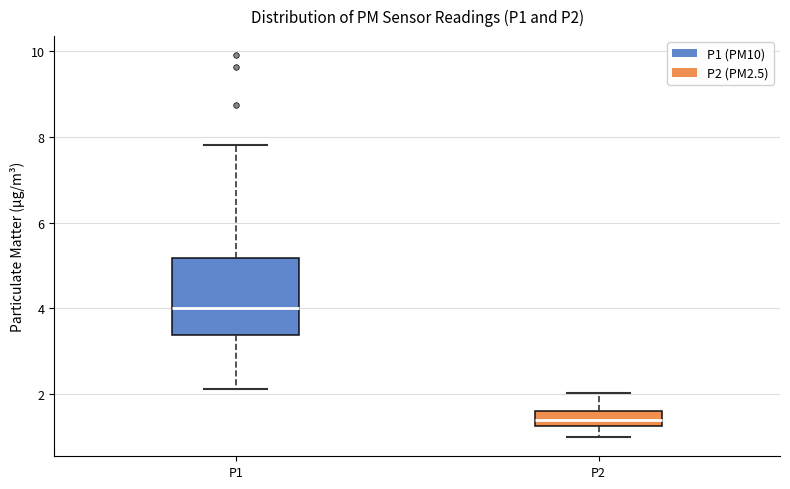

Where does the median line of the box for P1 sit on the y-axis? The values are not printed on the chart, so give them approximately, as read against the axis.

4.0